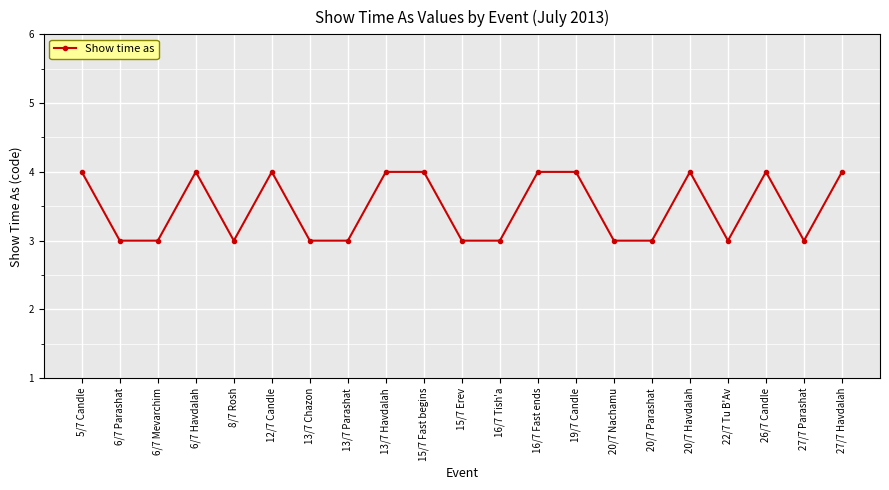

What is the maximum value shown in the chart?

4